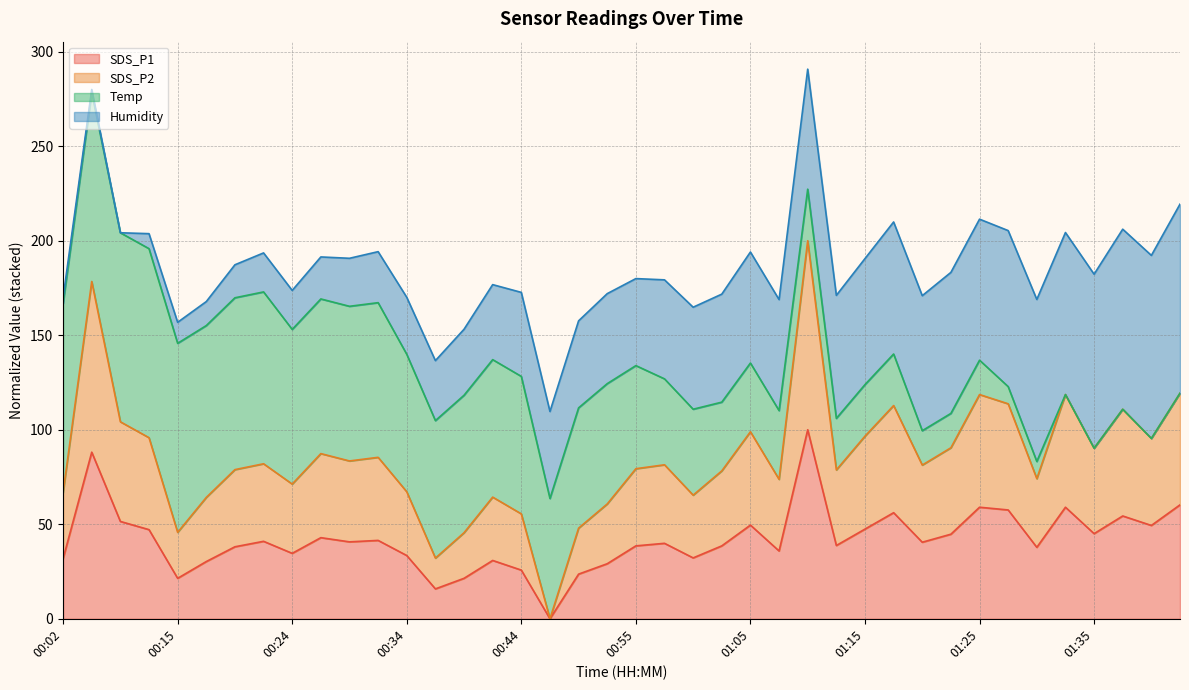

True or false: SDS_P2 and SDS_P1 cross at least once.

False